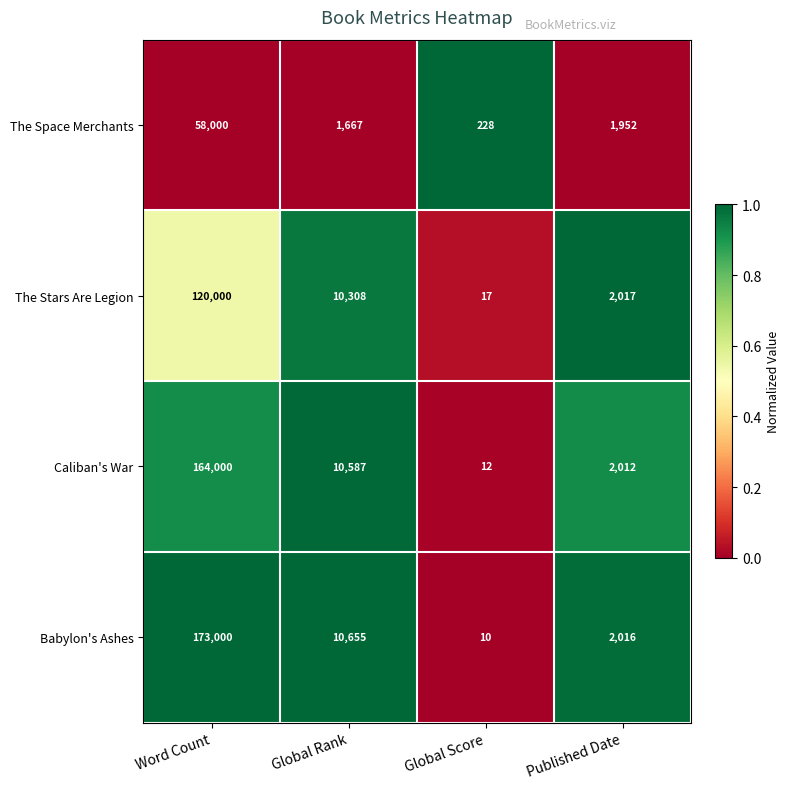

Reading left to right, list all the values displayed in this chart.

The Space Merchants: Word Count=58000	Global Rank=1667	Global Score=228	Published Date=1952
The Stars Are Legion: Word Count=120000	Global Rank=10308	Global Score=17	Published Date=2017
Caliban's War: Word Count=164000	Global Rank=10587	Global Score=12	Published Date=2012
Babylon's Ashes: Word Count=173000	Global Rank=10655	Global Score=10	Published Date=2016